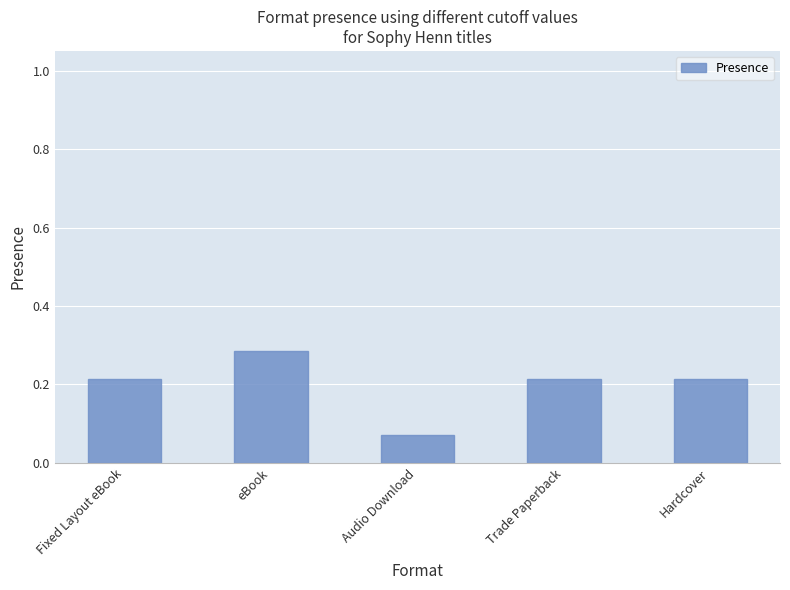

The value at Fixed Layout eBook is 0.3. True or false?

False